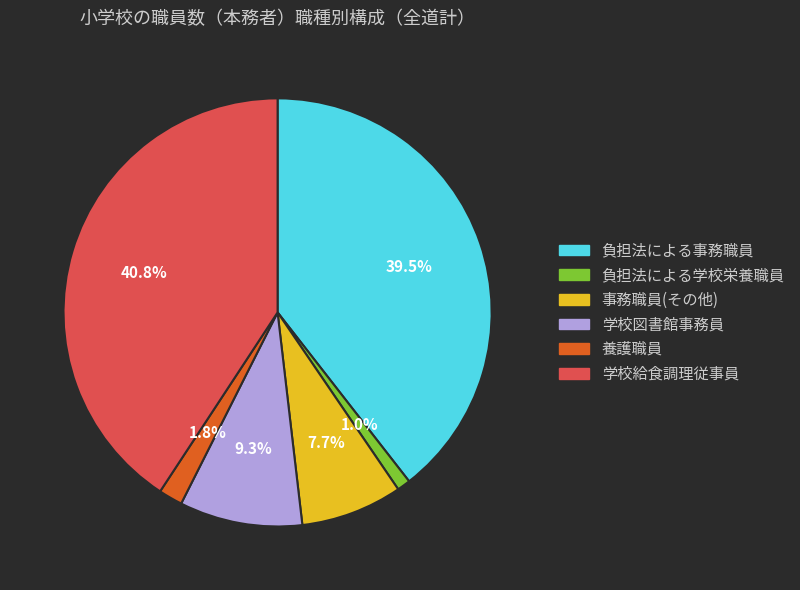

Rank the categories by value from lowest to highest.

負担法による学校栄養職員, 養護職員, 事務職員(その他), 学校図書館事務員, 負担法による事務職員, 学校給食調理従事員